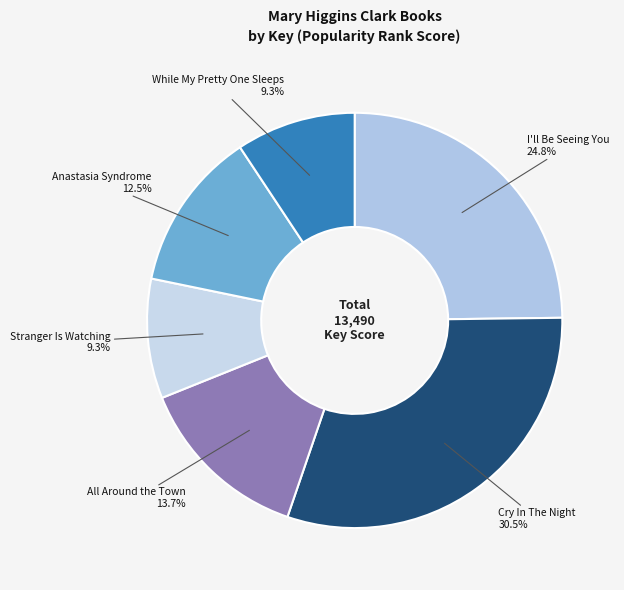

Is there any slice that represents more than half of the pie?

No